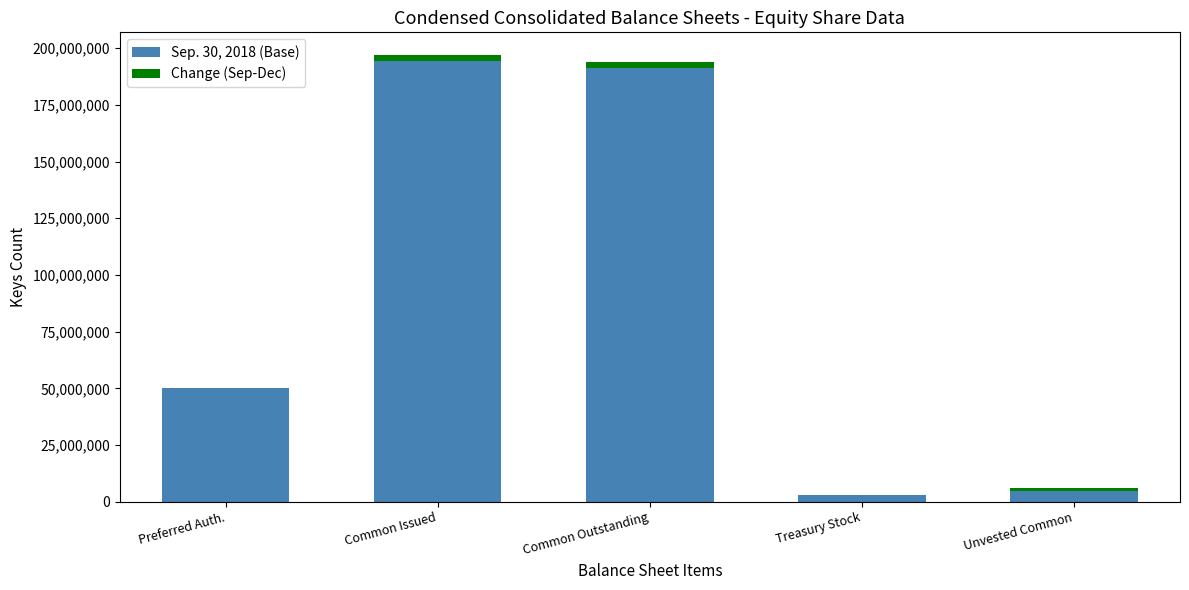

What are all the series names shown in the legend?

Sep. 30, 2018 (Base), Change (Sep-Dec)